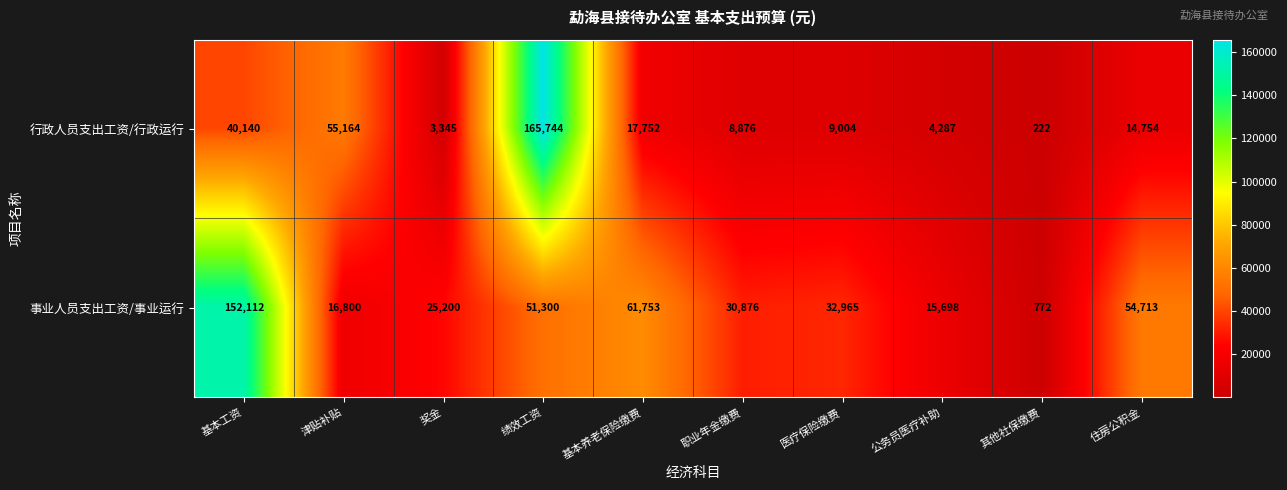

At which label does 事业人员支出工资/事业运行 first exceed 32965?

基本工资